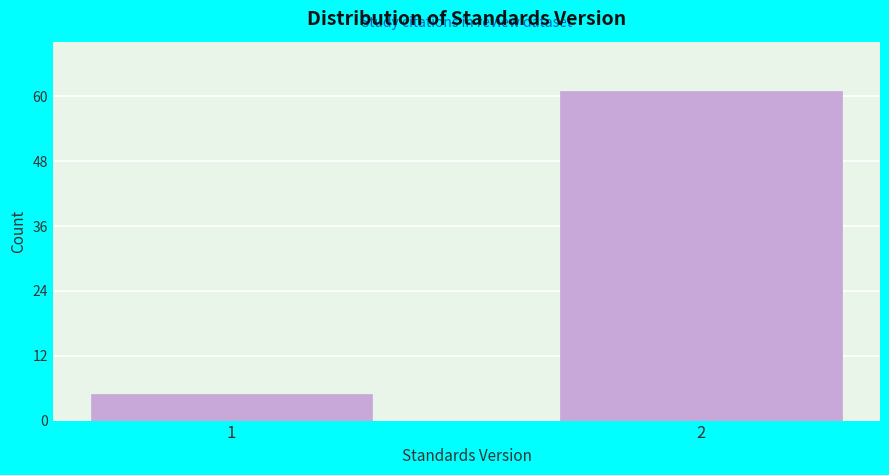

Reading left to right, extract all data points from this chart.

1=5	2=61